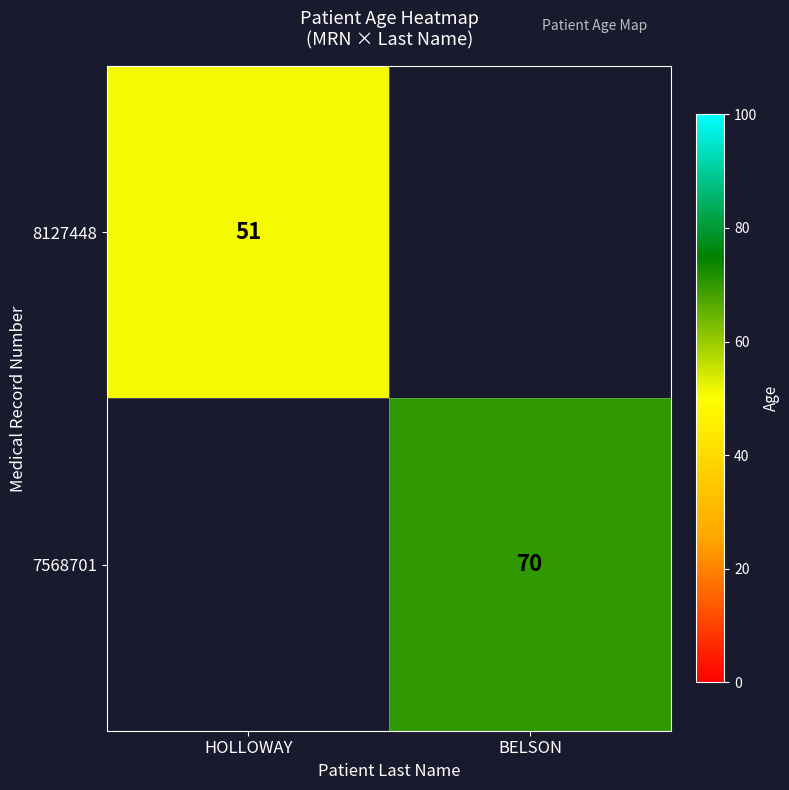

The value of 8127448 at HOLLOWAY is 80.1. True or false?

False